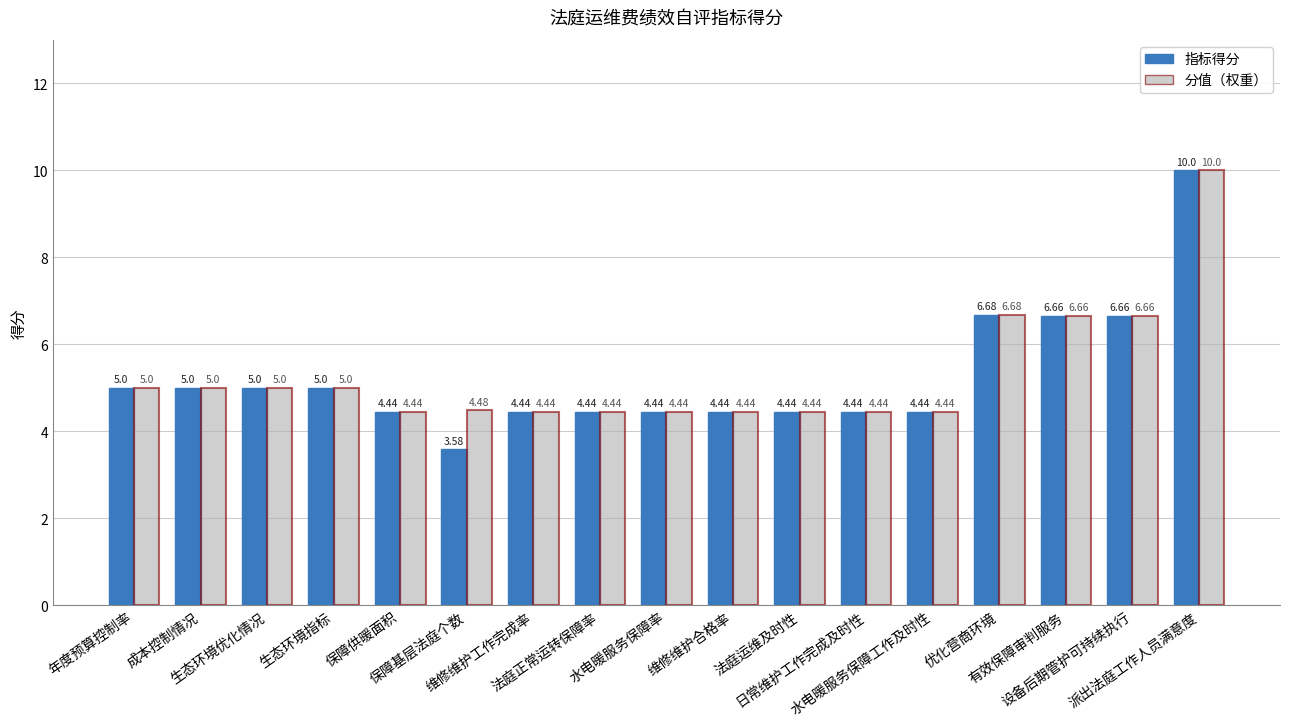

Which series has the widest spread of values?

指标得分